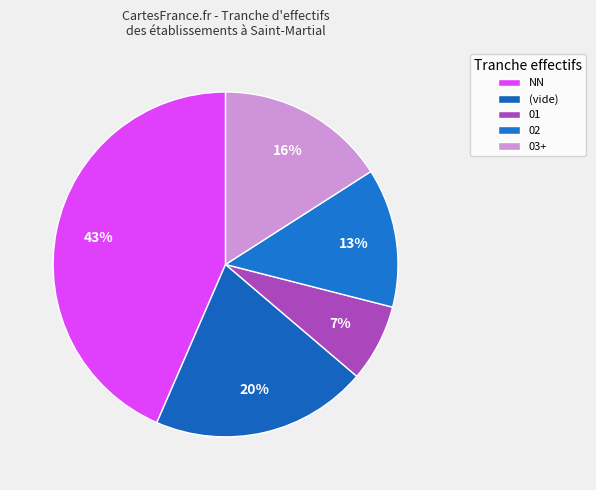

How many slices are in this pie chart?

5